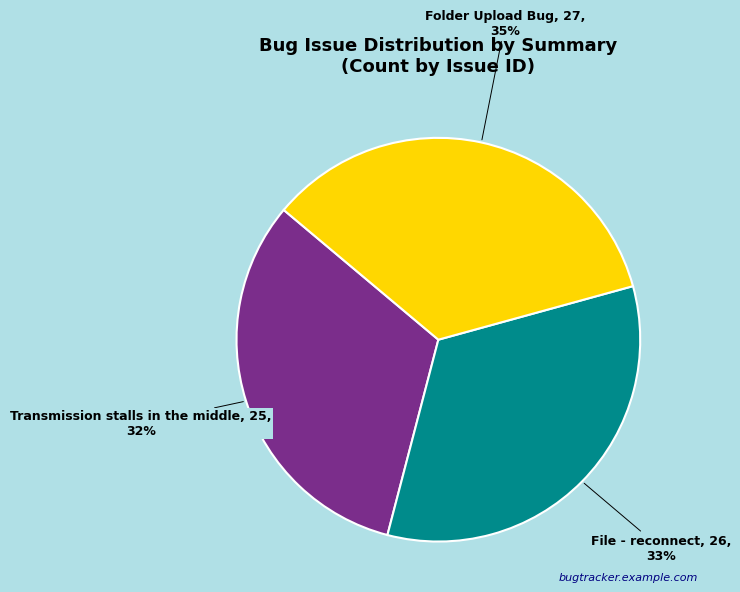

Does Folder Upload Bug represent more than half of the total?

No